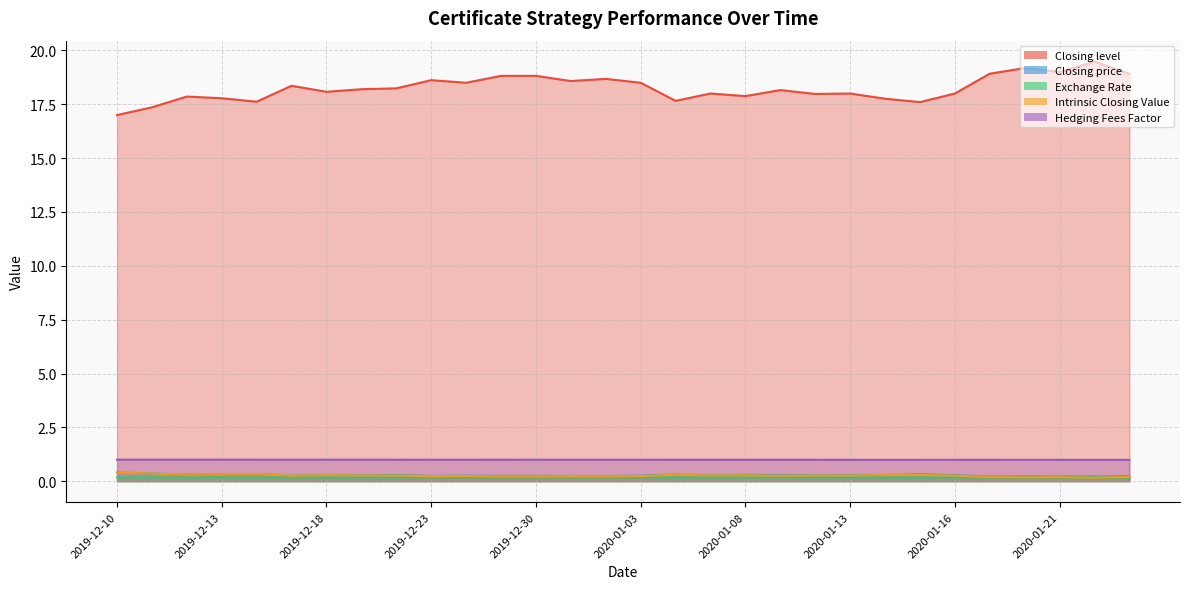

Does the chart have visible grid lines?

Yes